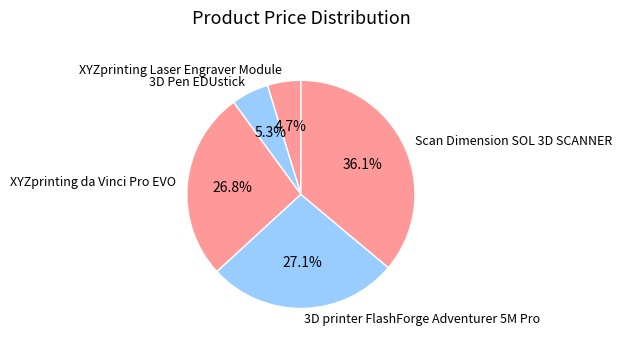

Between Scan Dimension SOL 3D SCANNER and XYZprinting da Vinci Pro EVO, which is larger?

Scan Dimension SOL 3D SCANNER